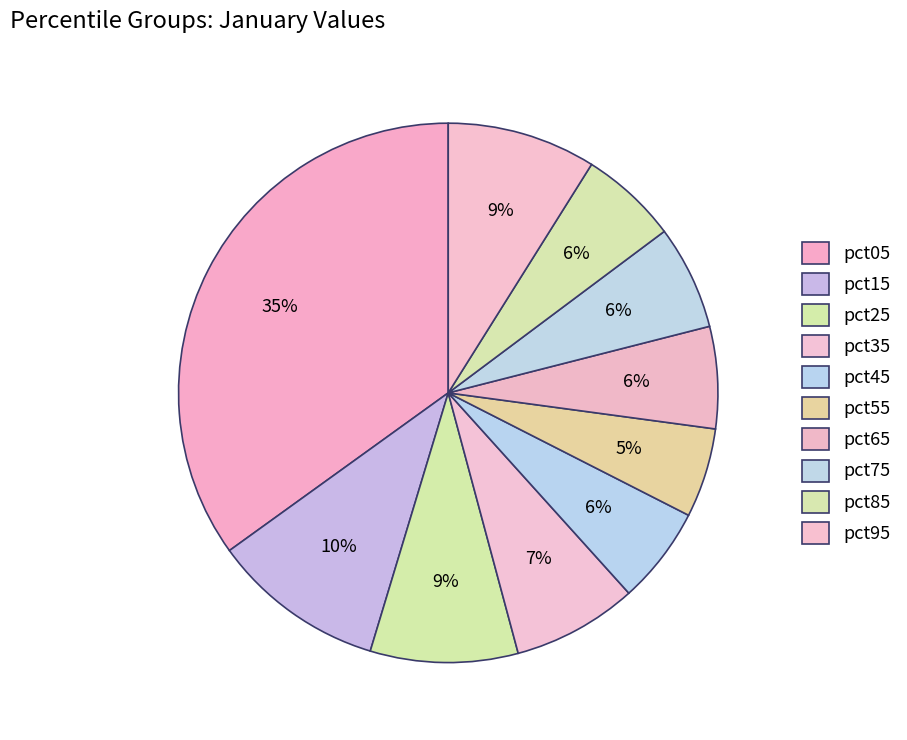

Count the number of slices in the pie.

10